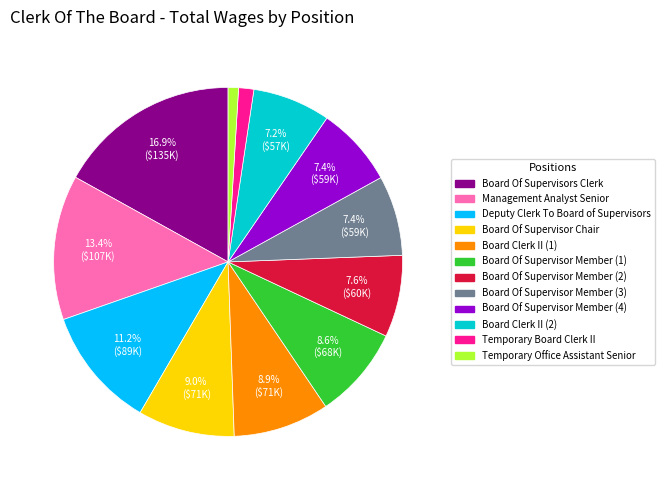

How many segments does this pie chart have?

12